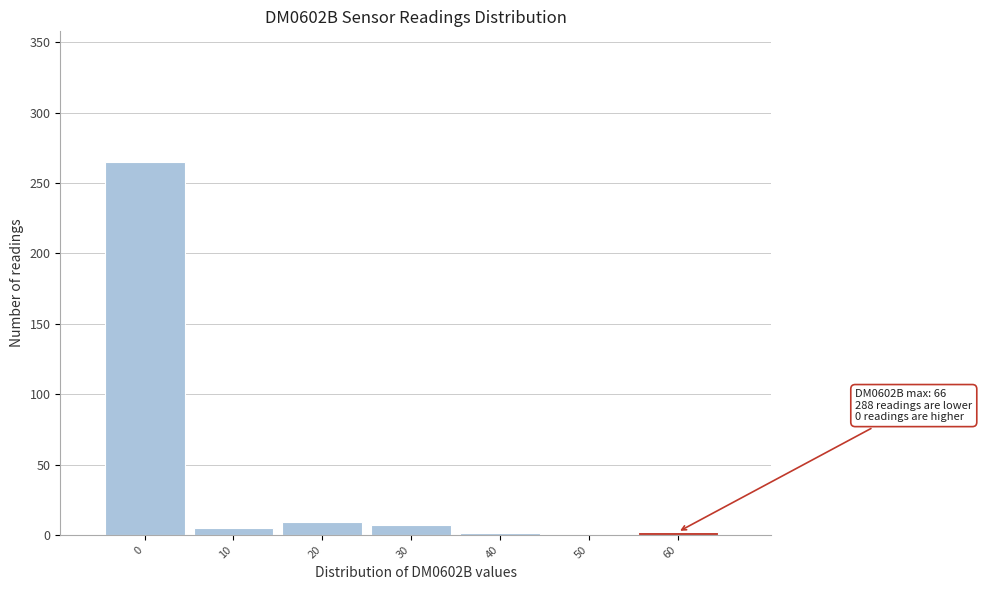

What is the sum of all values?

289